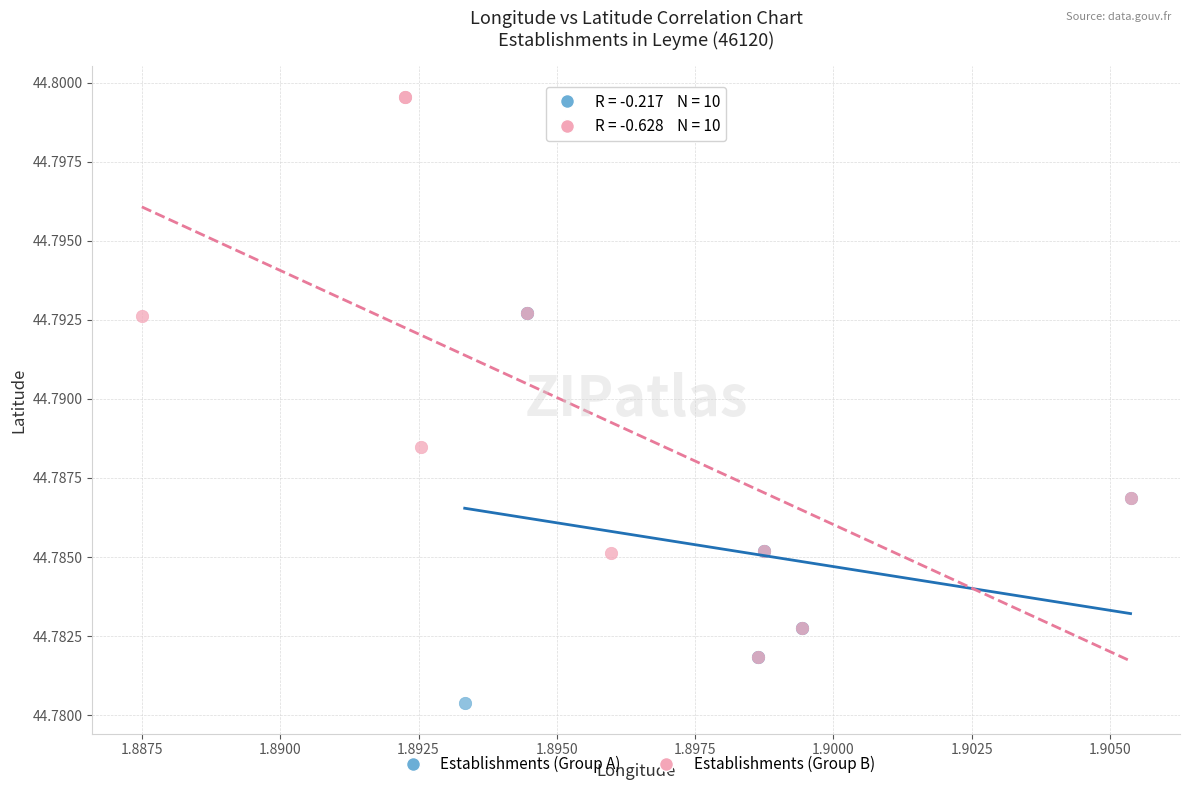

Which series has the widest spread of Y values?

Establishments (Group B)